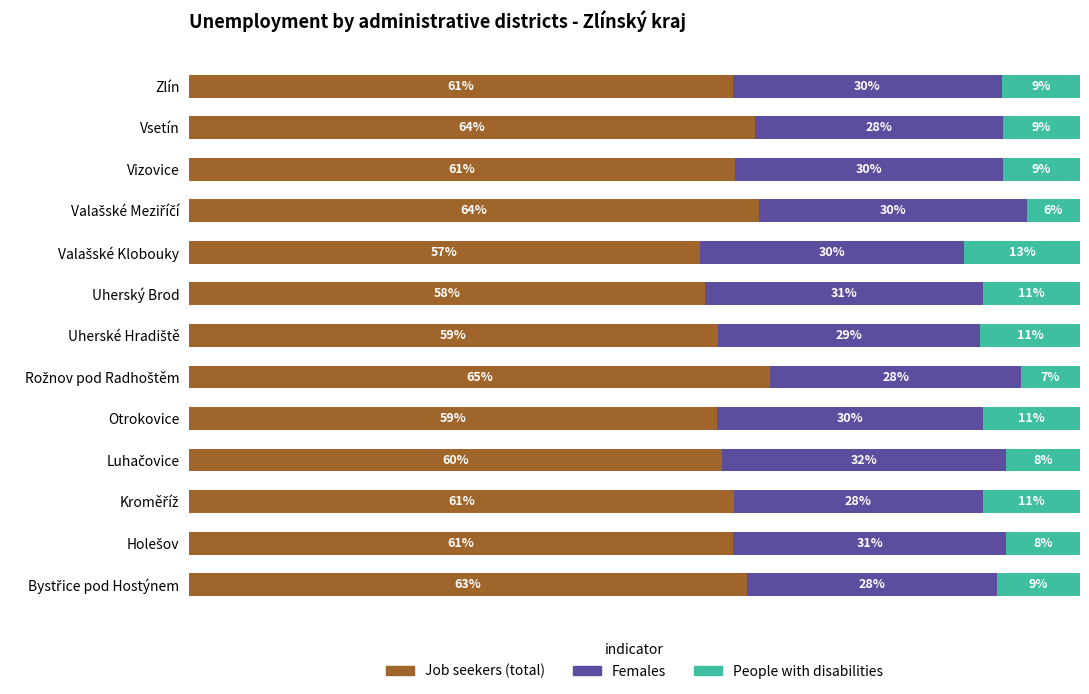

What are all the series names shown in the legend?

Job seekers (total), Females, People with disabilities